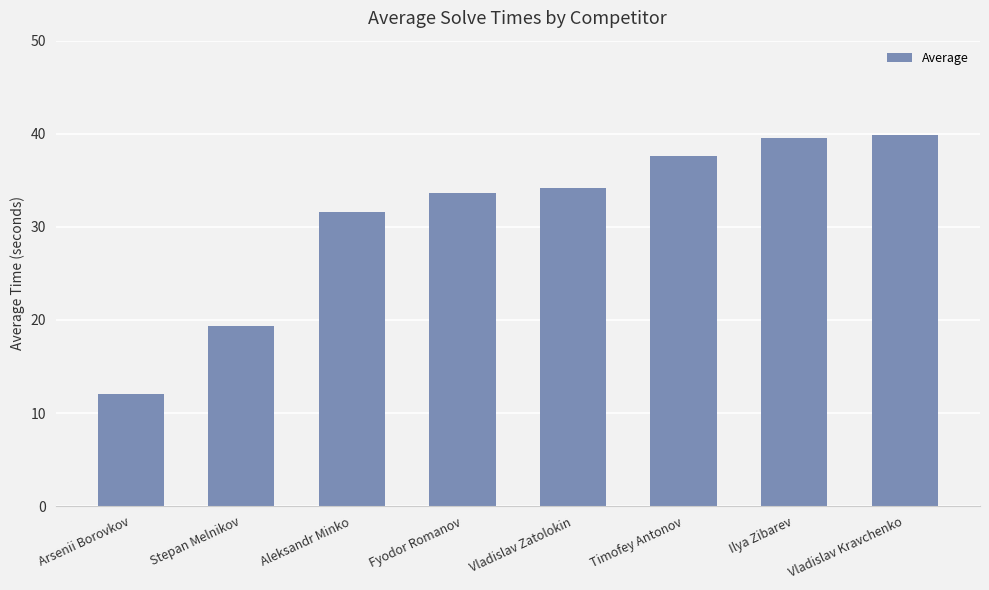

What position from the right is Vladislav Zatolokin?

4